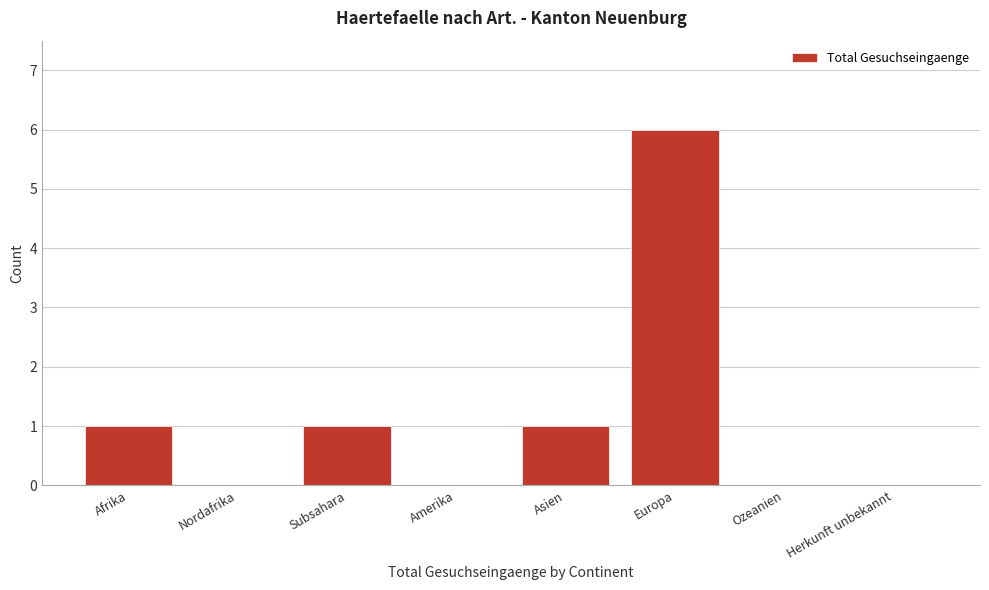

Reading left to right, list all the values displayed in this chart.

Afrika=1	Nordafrika=0	Subsahara=1	Amerika=0	Asien=1	Europa=6	Ozeanien=0	Herkunft unbekannt=0